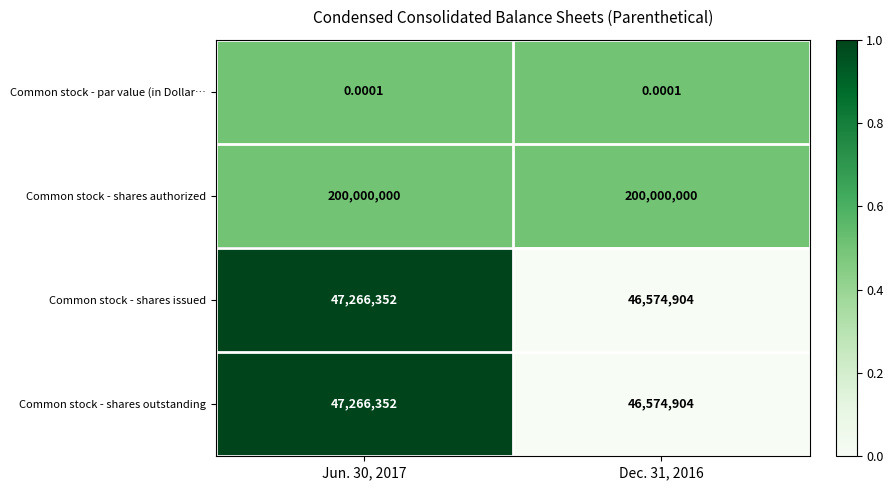

Which series has the largest total across all categories?

Common stock - shares authorized